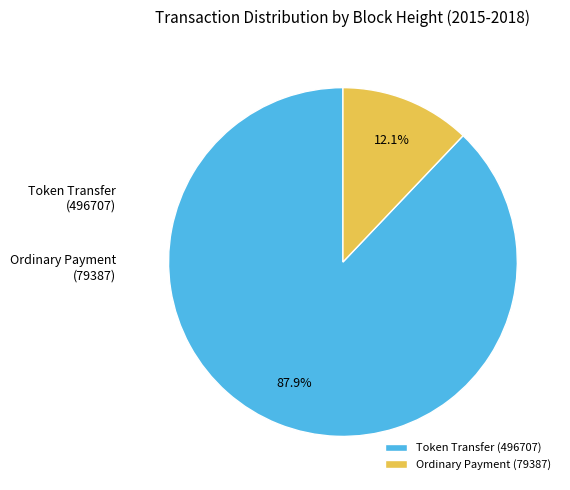

Which category has the smallest portion of the pie?

Ordinary Payment (79387)